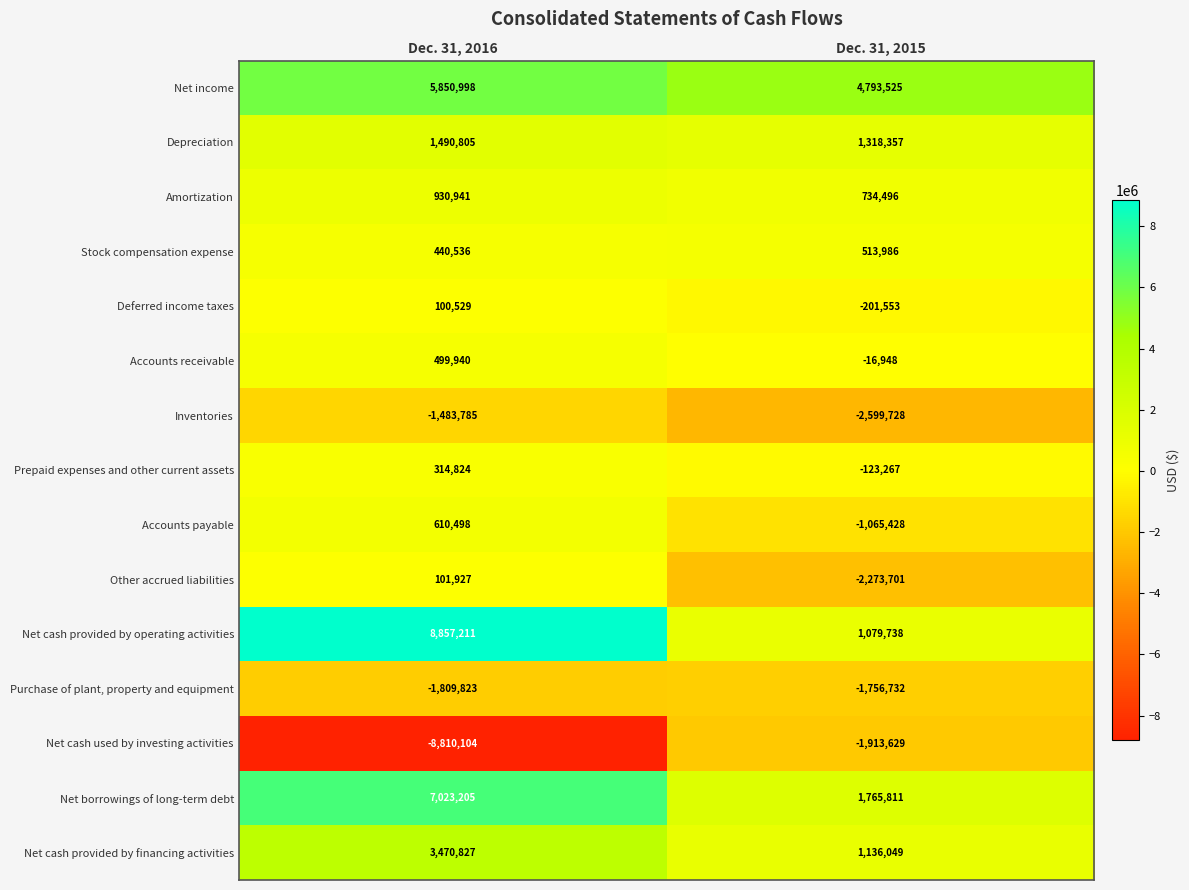

What is the total value across all series at Dec. 31, 2016?

17588529